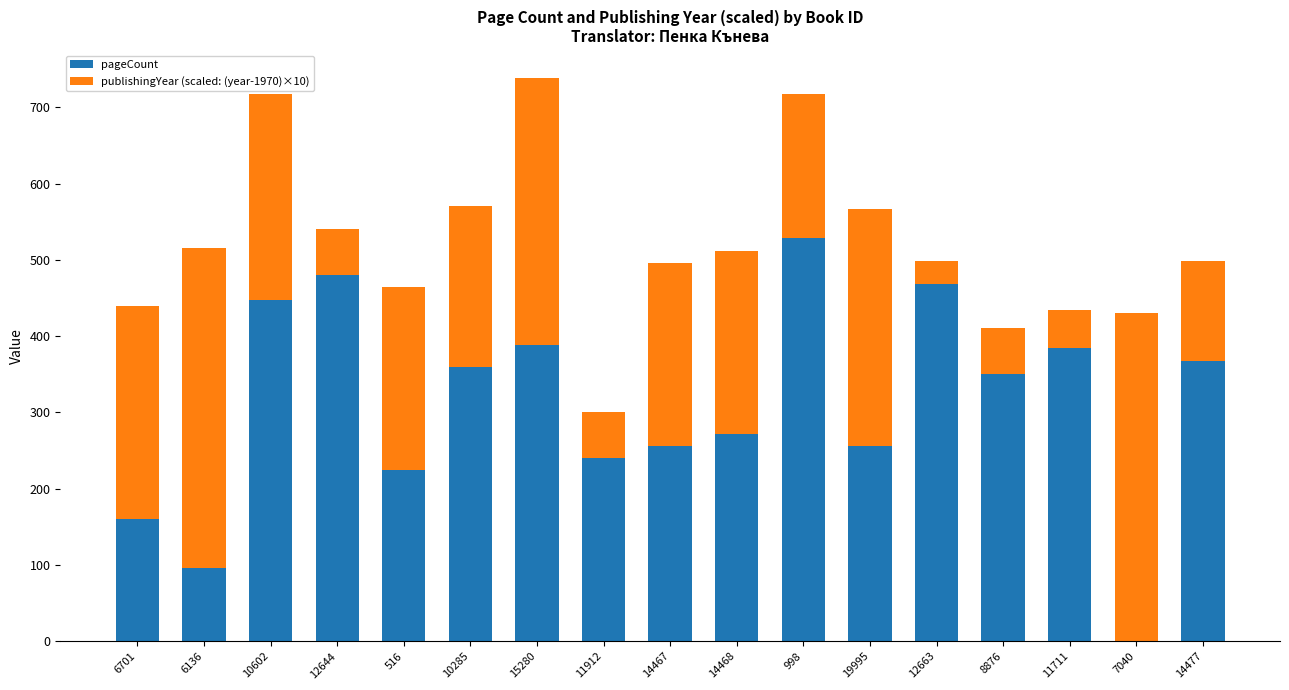

What is the maximum value for pageCount?

528